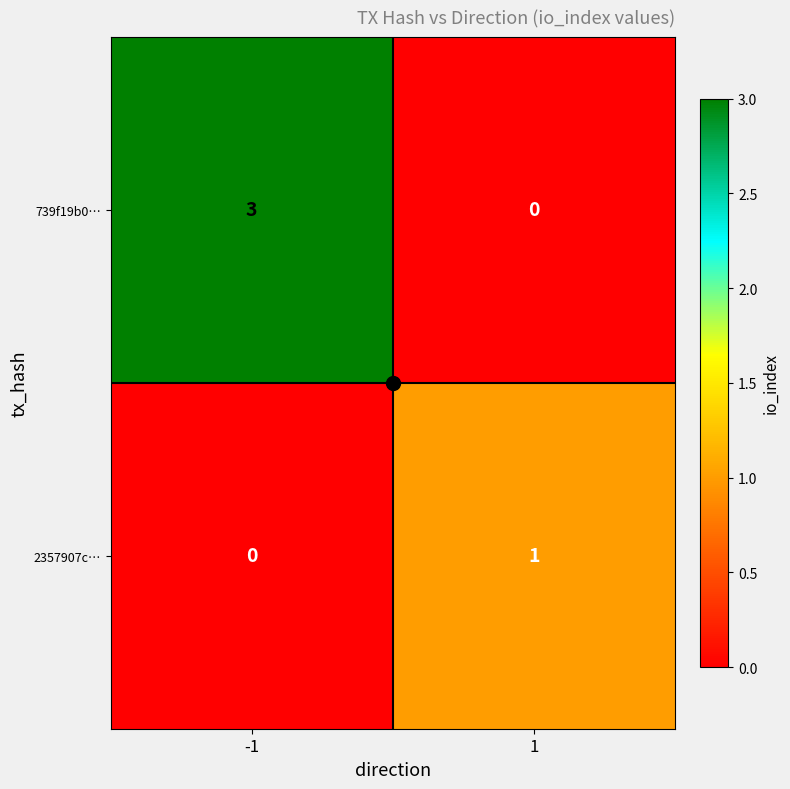

What is the maximum value shown in the chart?

3